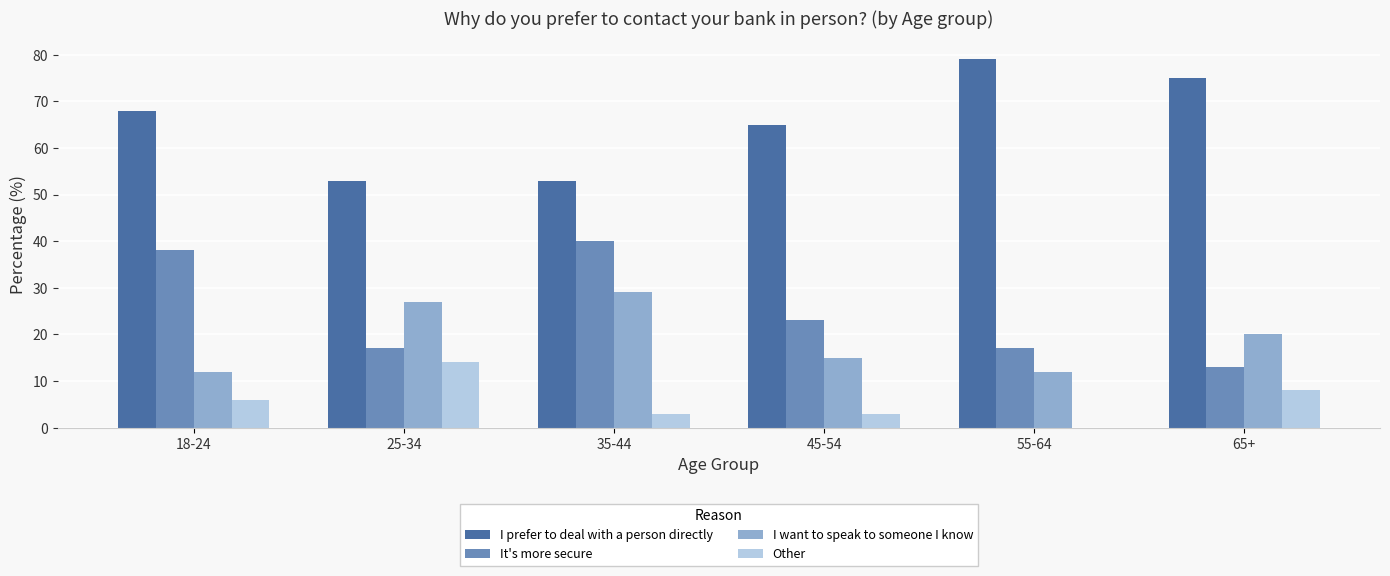

How many series are shown in this chart?

4